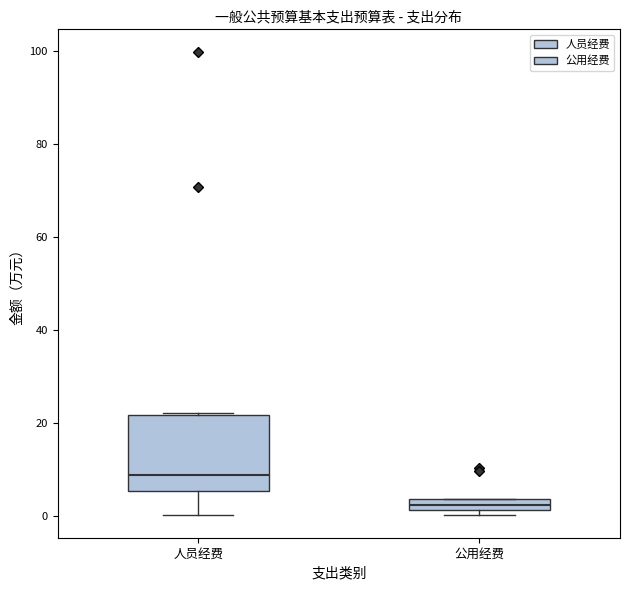

Where is the lower edge of the box for 公用经费 on the y-axis? The values are not printed on the chart, so give them approximately, as read against the axis.

2